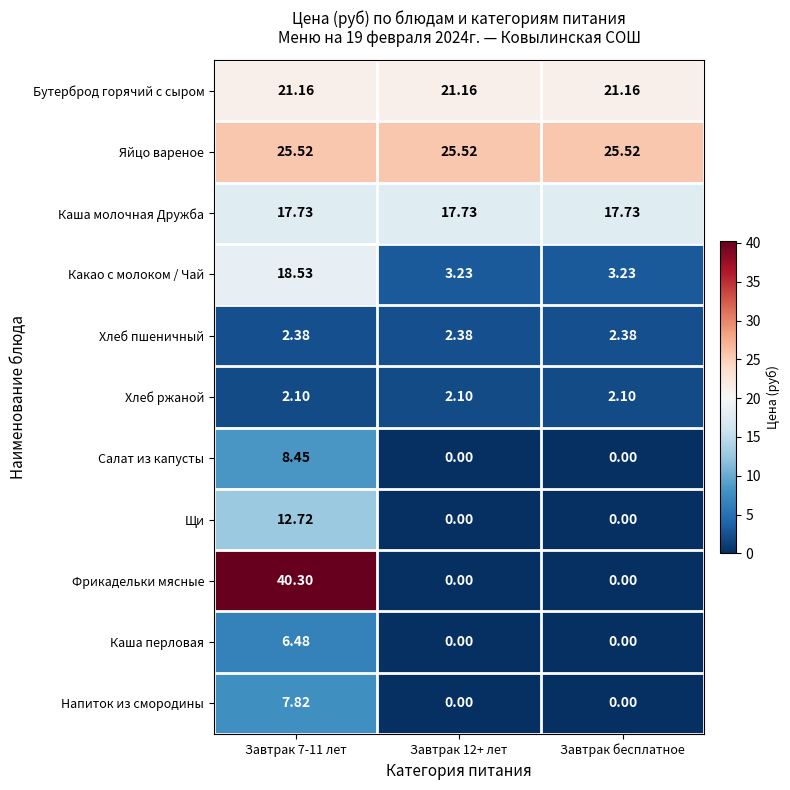

Is the value of Щи at Завтрак 12+ лет greater than the value of Яйцо вареное at Завтрак бесплатное?

No